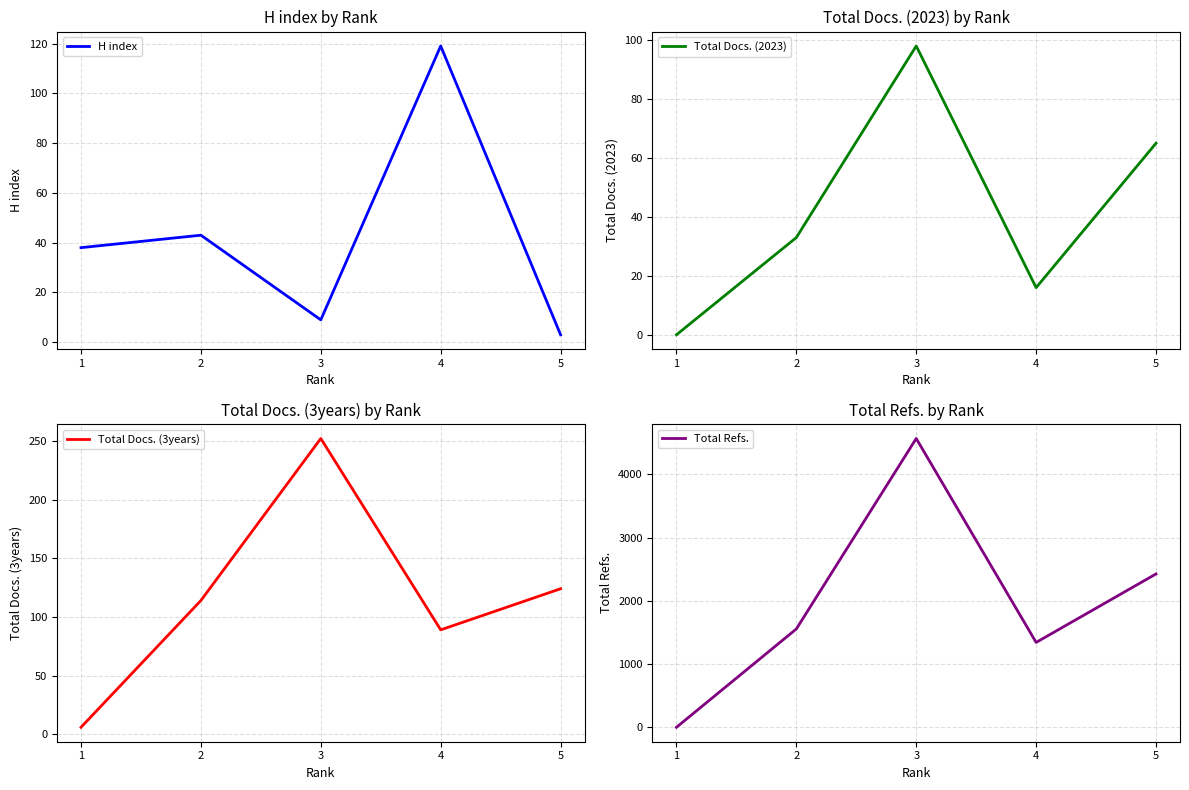

Reading left to right, what are all the values shown in this chart?

H index: 38	43	9	119	3
Total Docs. (2023): 0	33	98	16	65
Total Docs. (3years): 6	114	252	89	124
Total Refs.: 0	1555	4567	1342	2425